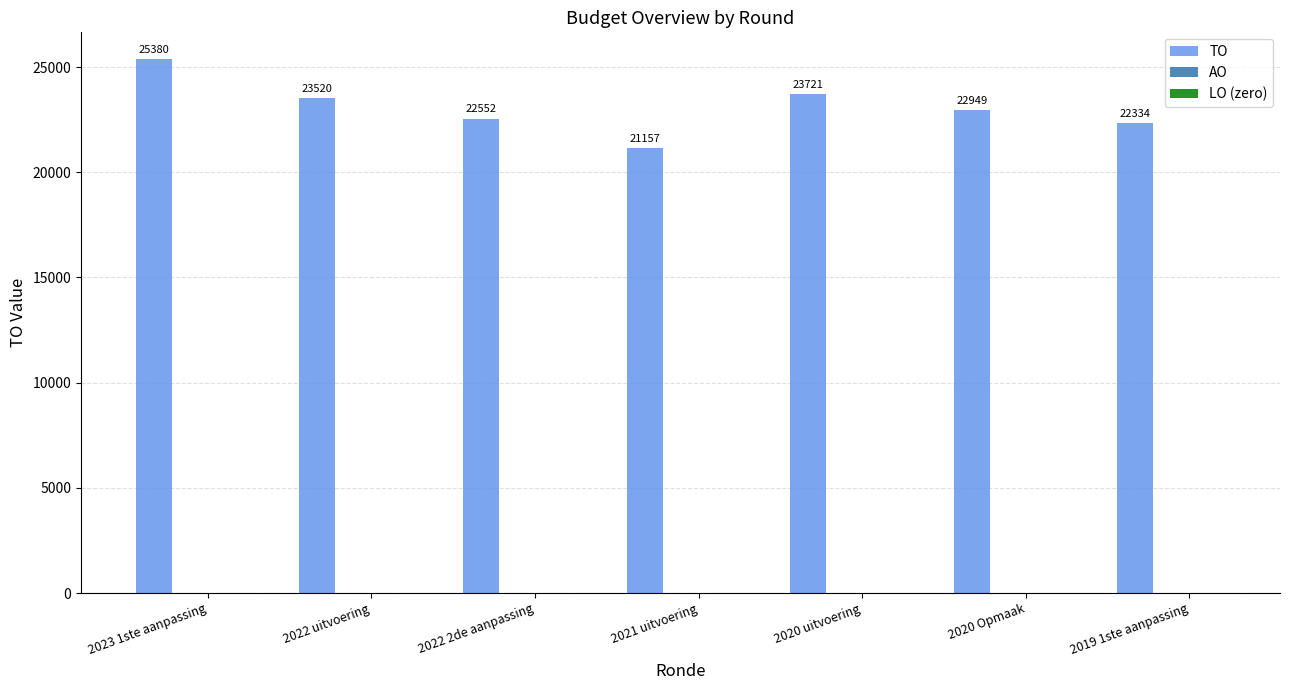

What is the value of the 7th bar from the left?

22334